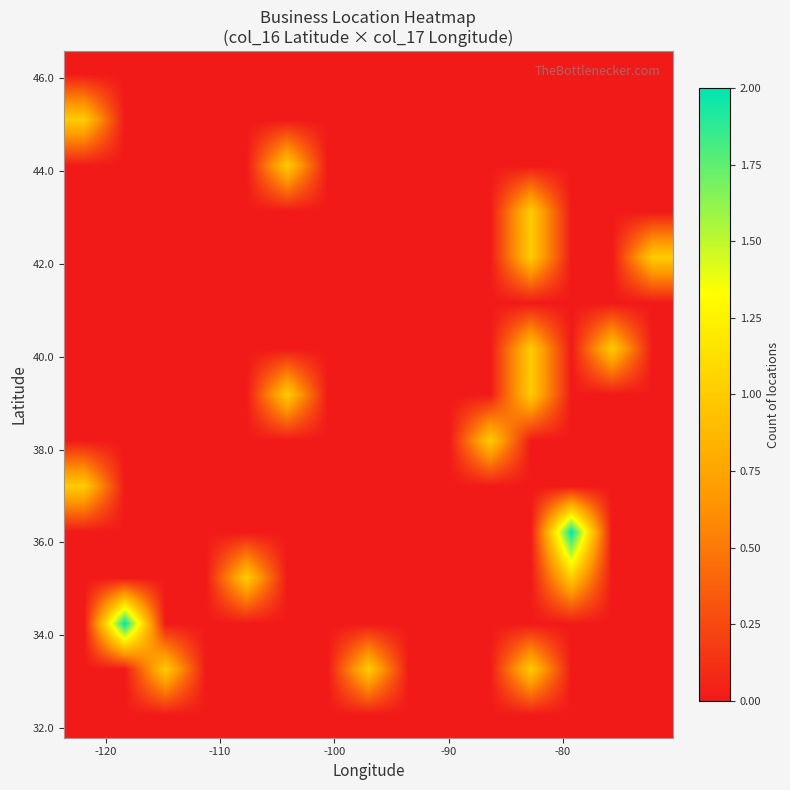

At how many categories does at least one series exceed 1?

2